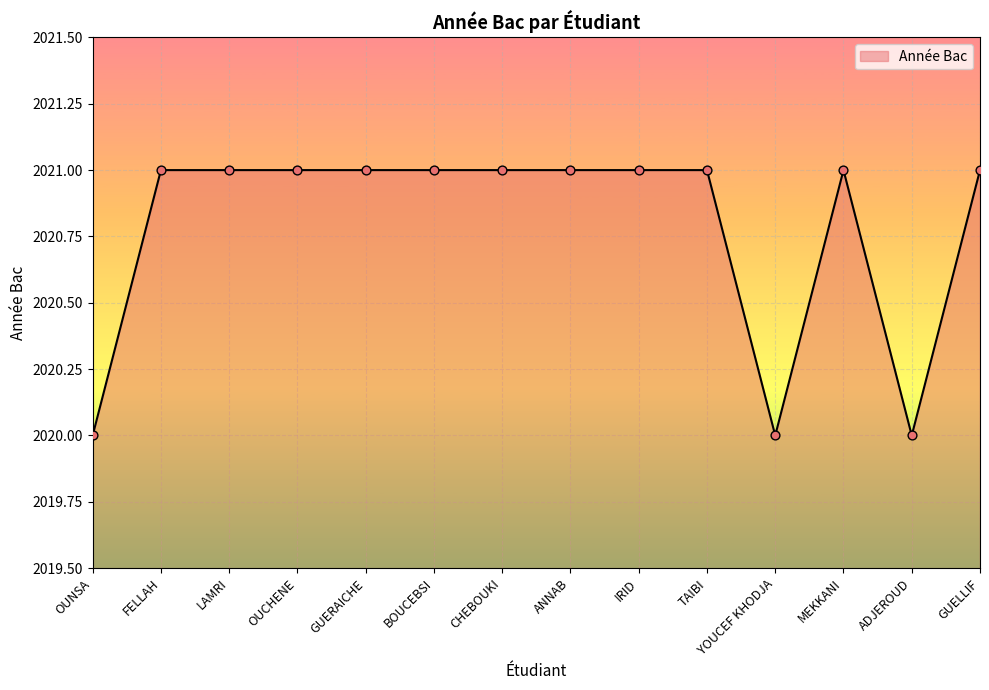

Between ADJEROUD and MEKKANI, which is larger?

MEKKANI